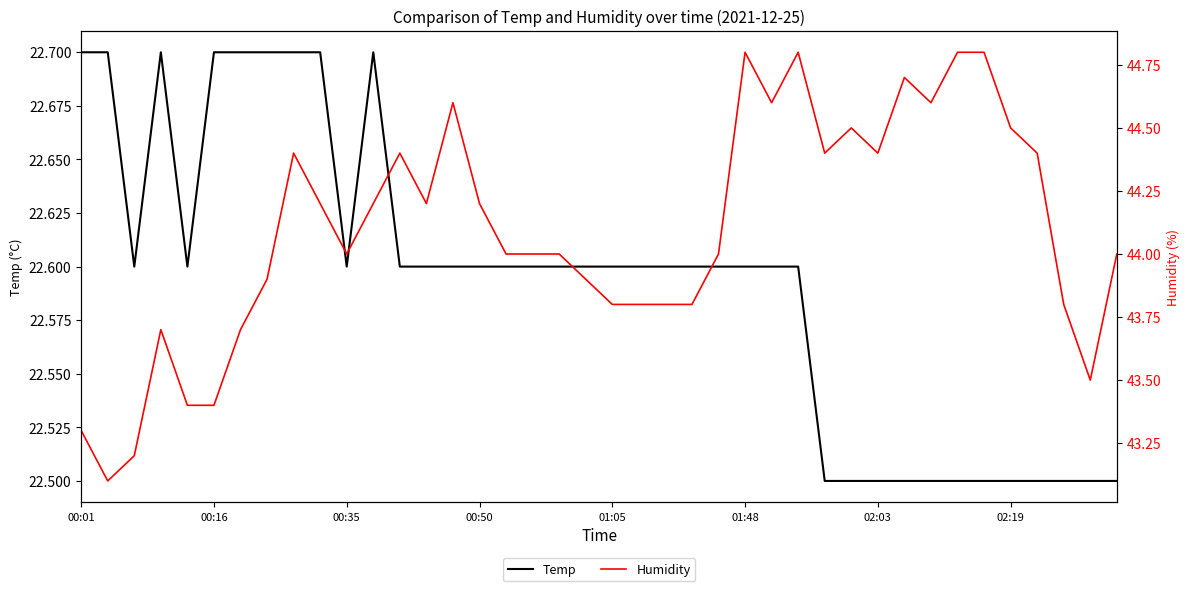

At which label does Temp reach its peak?

00:01